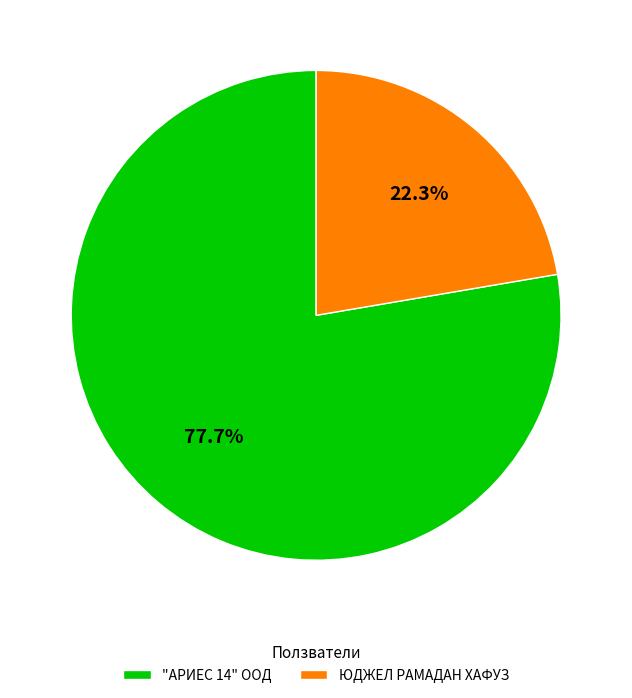

Rank the categories by value from lowest to highest.

ЮДЖЕЛ РАМАДАН ХАФУЗ, "АРИЕС 14" ООД